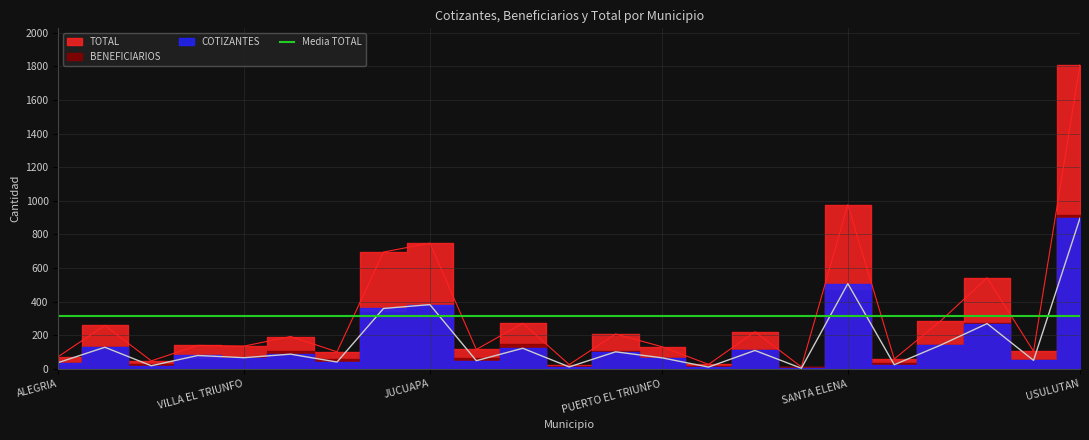

True or false: COTIZANTES has more than 0 points higher than both neighbors.

True